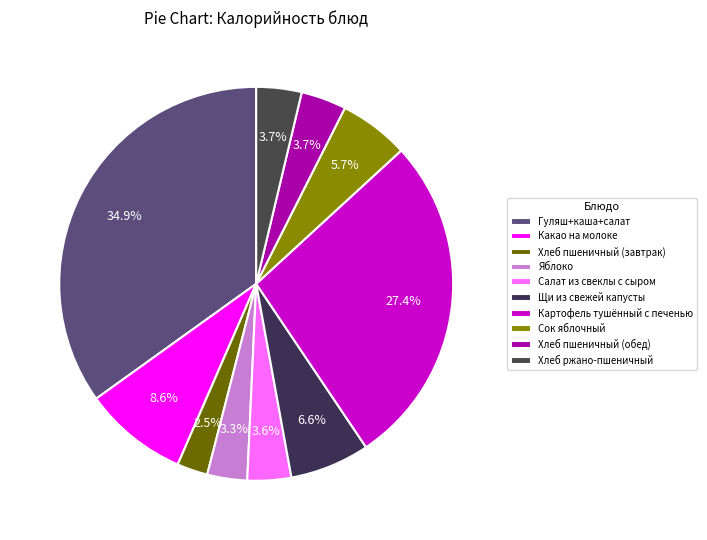

What percentage do Хлеб пшеничный (обед) and Какао на молоке together represent?

12.3%